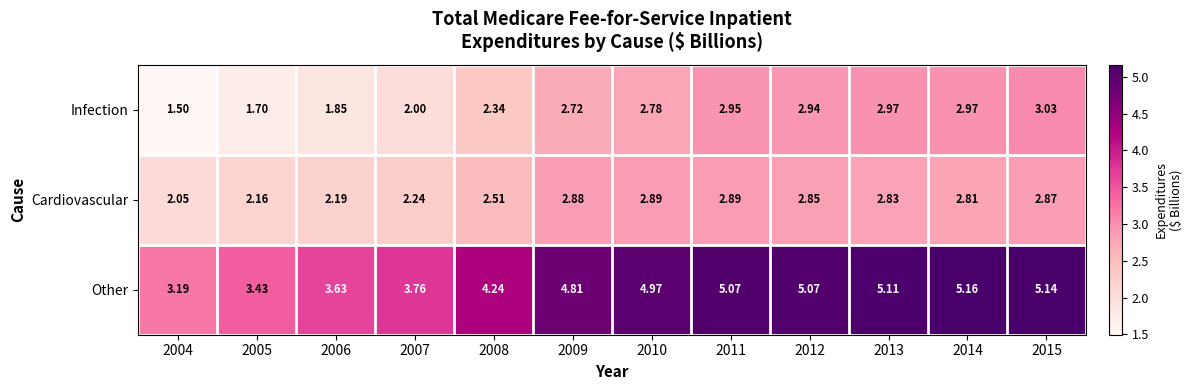

Is the value of Cardiovascular at 2005 greater than the value of Other at 2009?

No